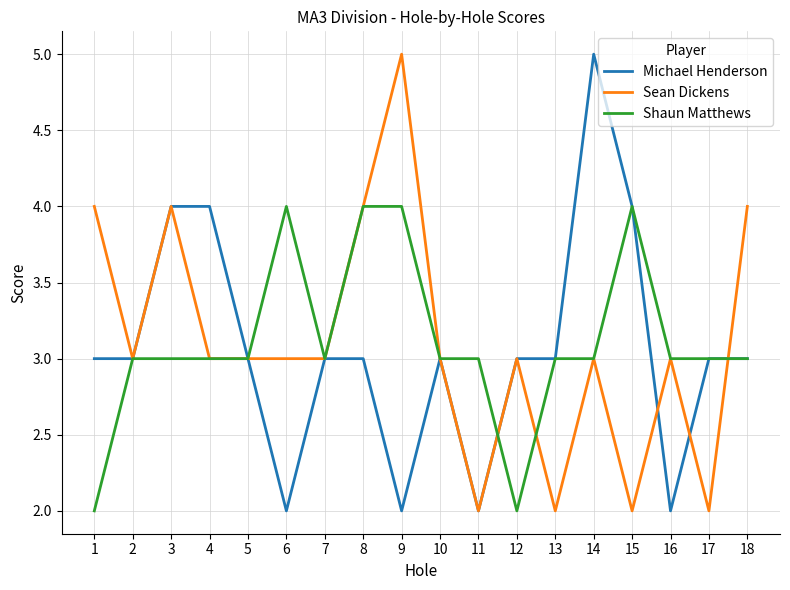

The Michael Henderson series shows 4 at 4. True or false?

True